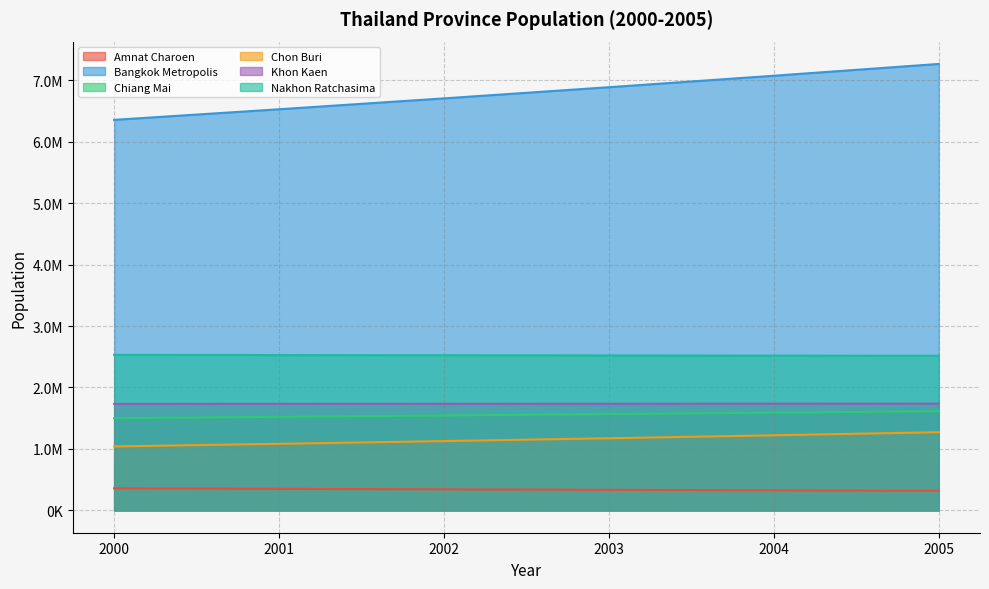

The value of Khon Kaen at 2002 is 1735139.8. True or false?

True